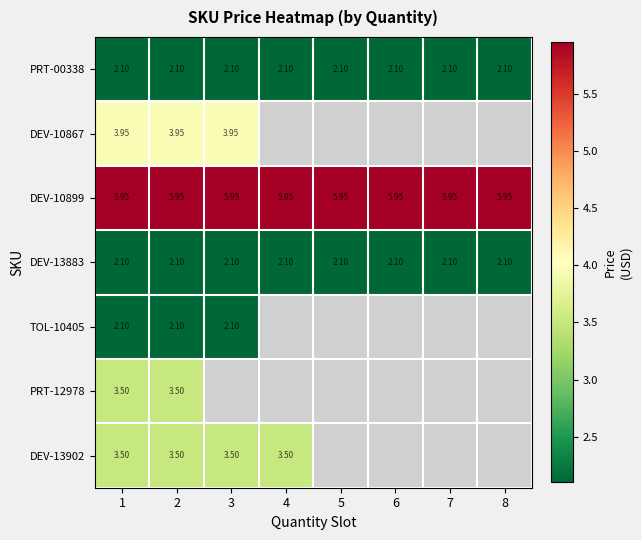

At which category is the sum across all series the highest?

1